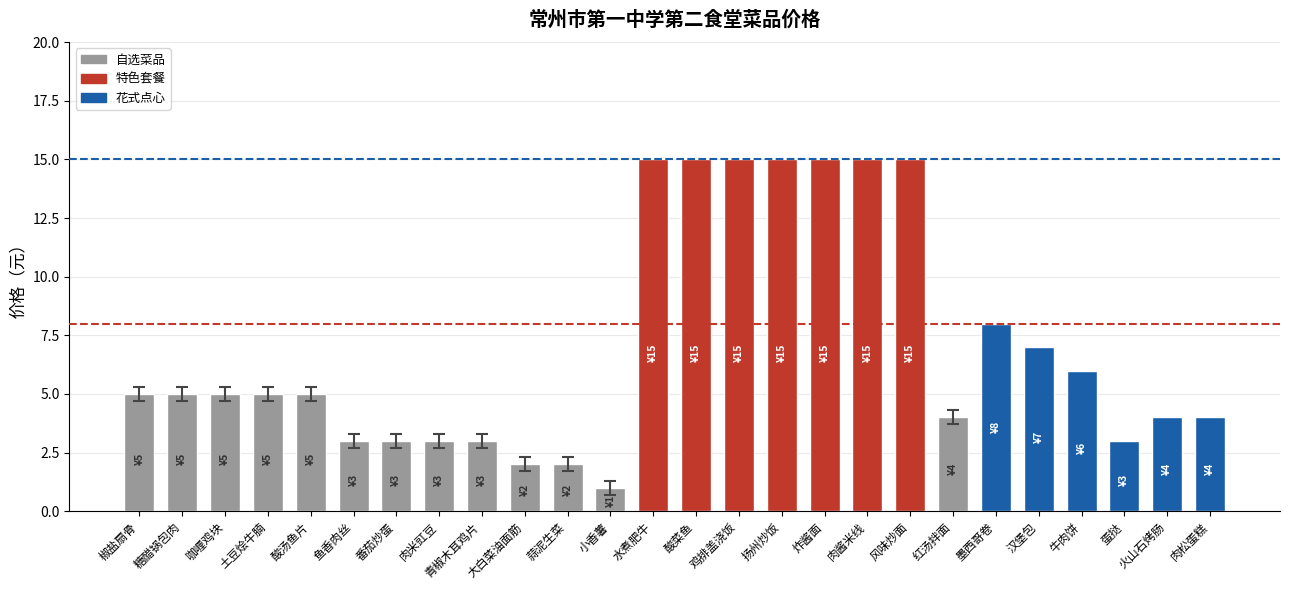

Which has a higher value, 酸菜鱼 or 小香薯?

酸菜鱼